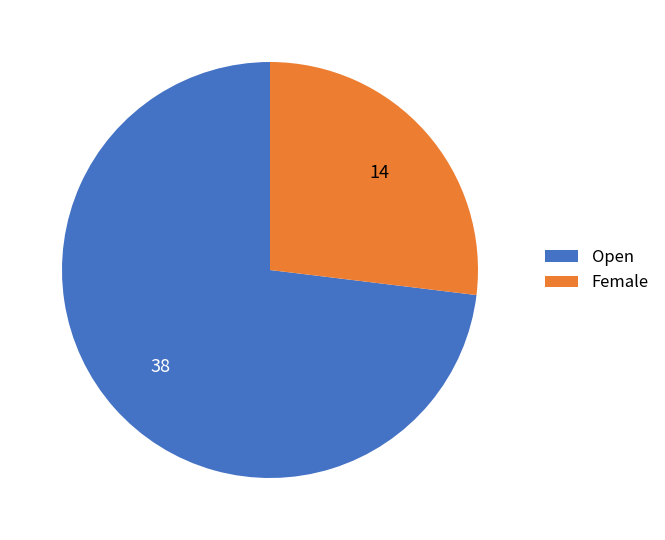

Which slice represents more than half of the pie?

Open